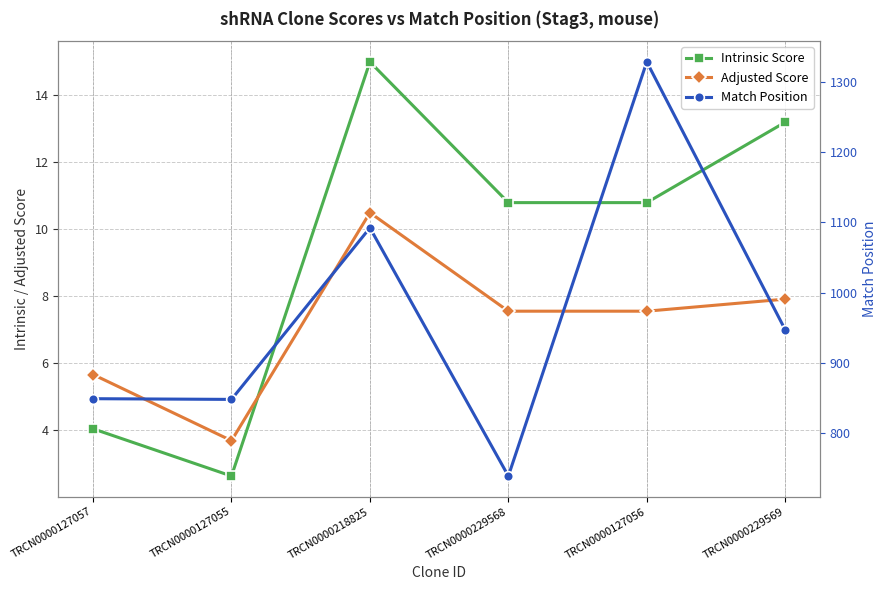

Rank the series by their maximum value, from highest to lowest.

Match Position, Intrinsic Score, Adjusted Score